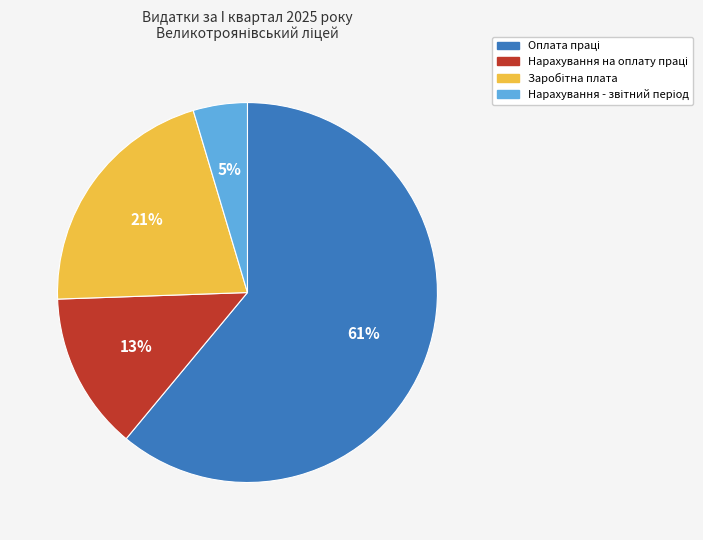

Is there a majority slice in this chart?

Yes